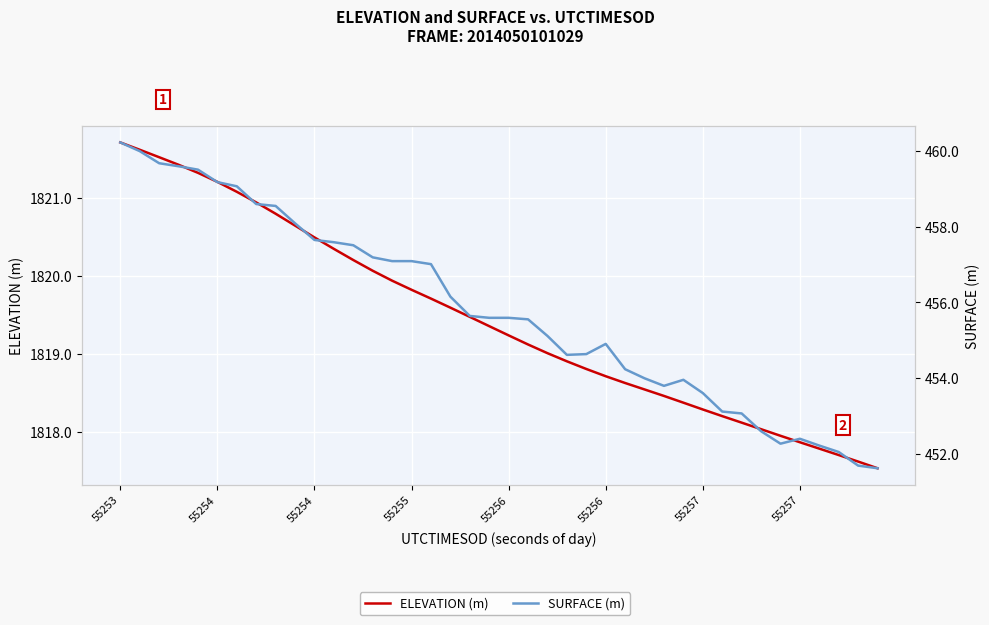

At which category is the sum across all series the highest?

55253